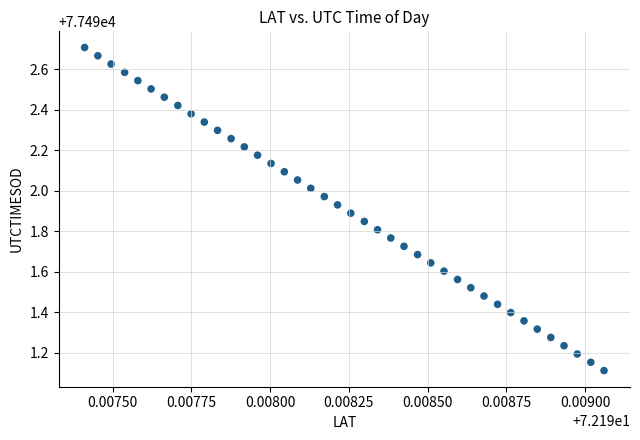

What Y value in the scatter plot is closest to 77491?

77491.1